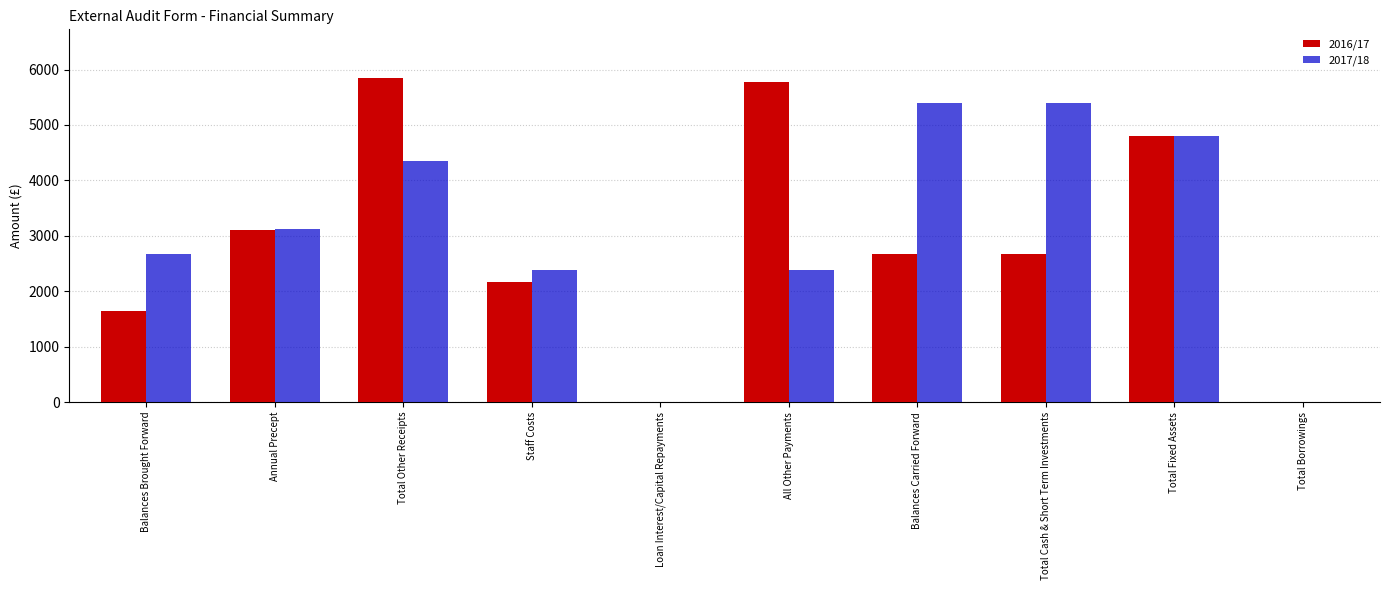

What is the highest value of the 2017/18 series?

5389.7